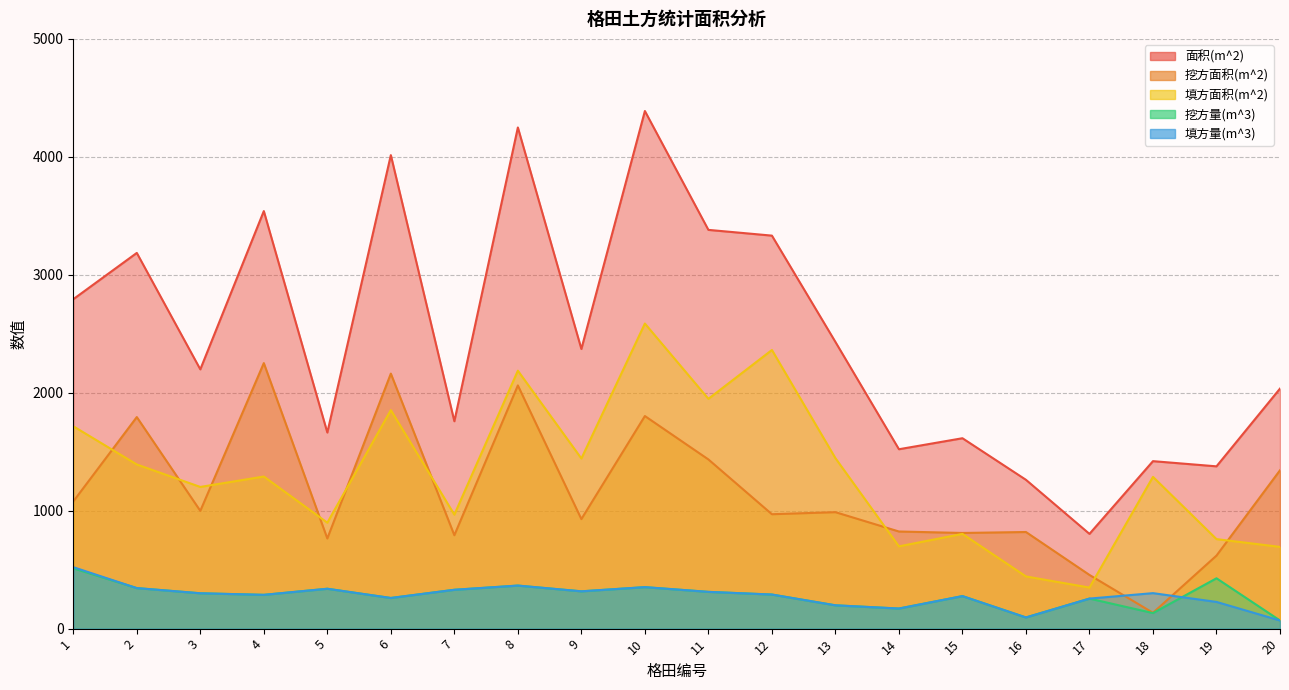

What is the minimum value for 填方量(m^3)?

69.0